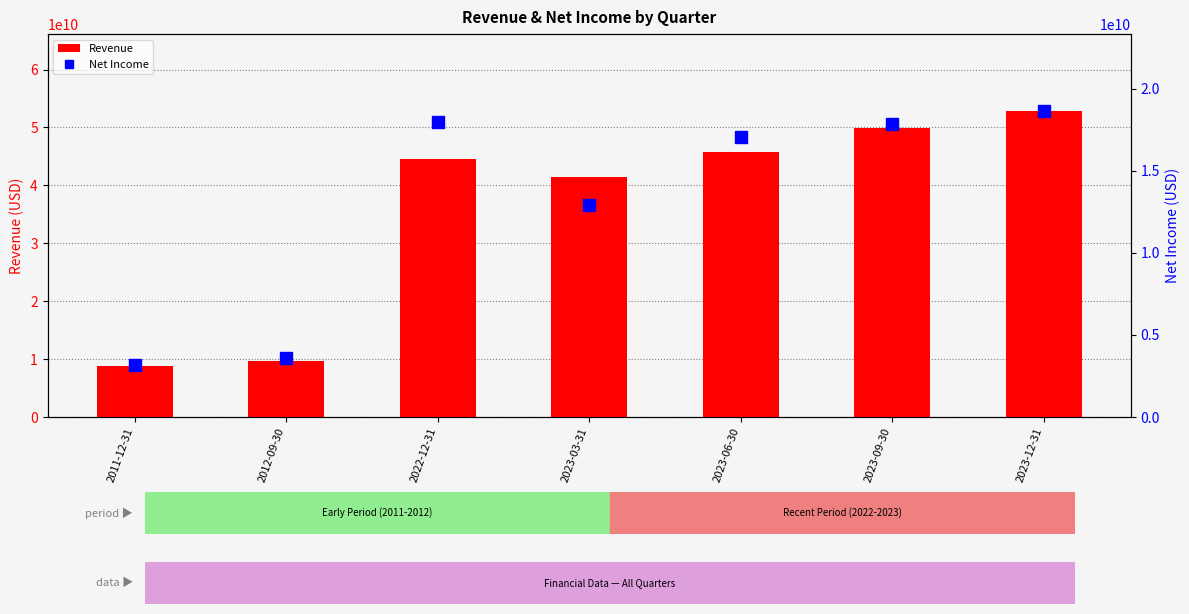

What is the label of the 1st bar from the right?

2023-12-31